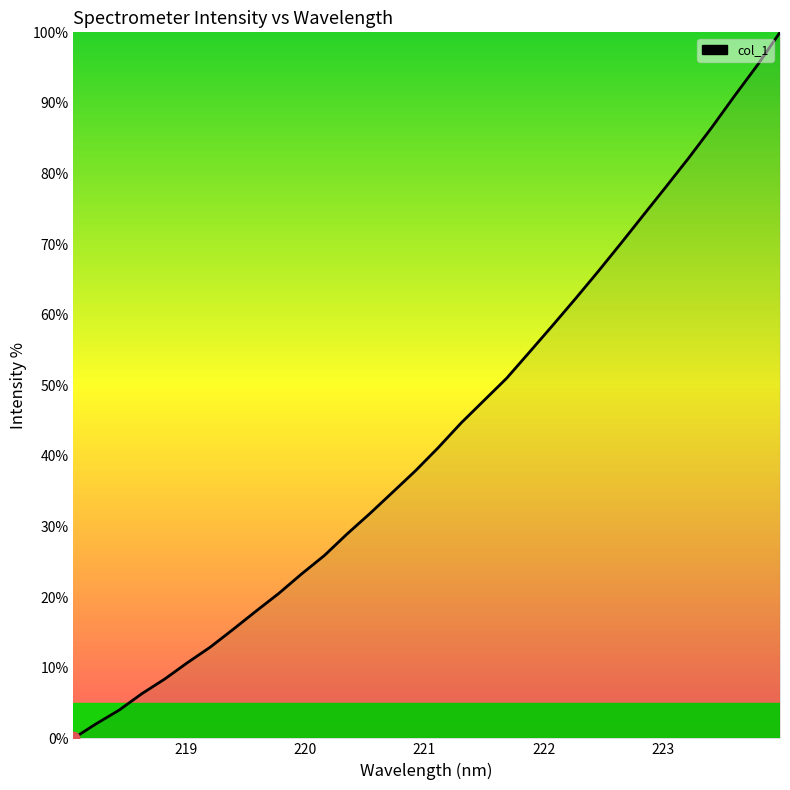

What is the maximum value shown in the chart?

100.0